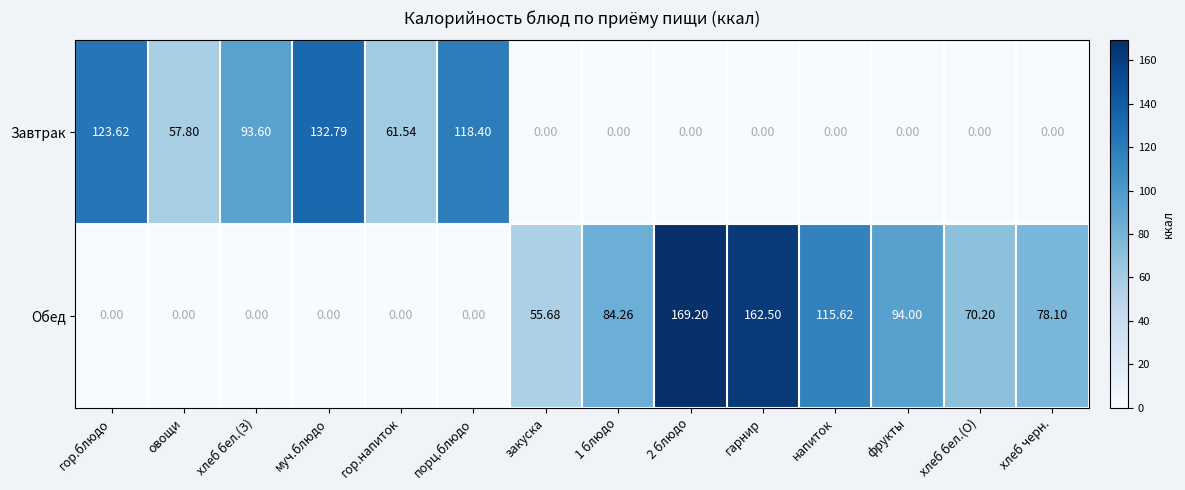

Which series has the largest range (max minus min)?

Обед